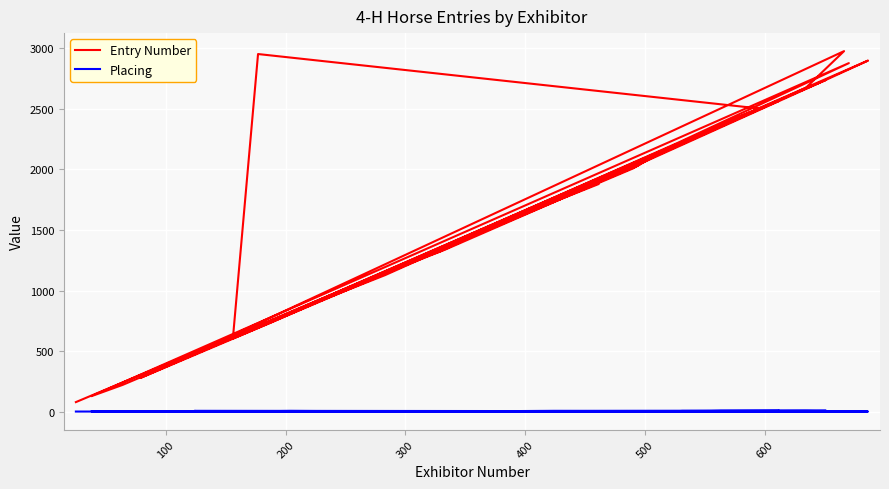

How many series are shown in this chart?

2